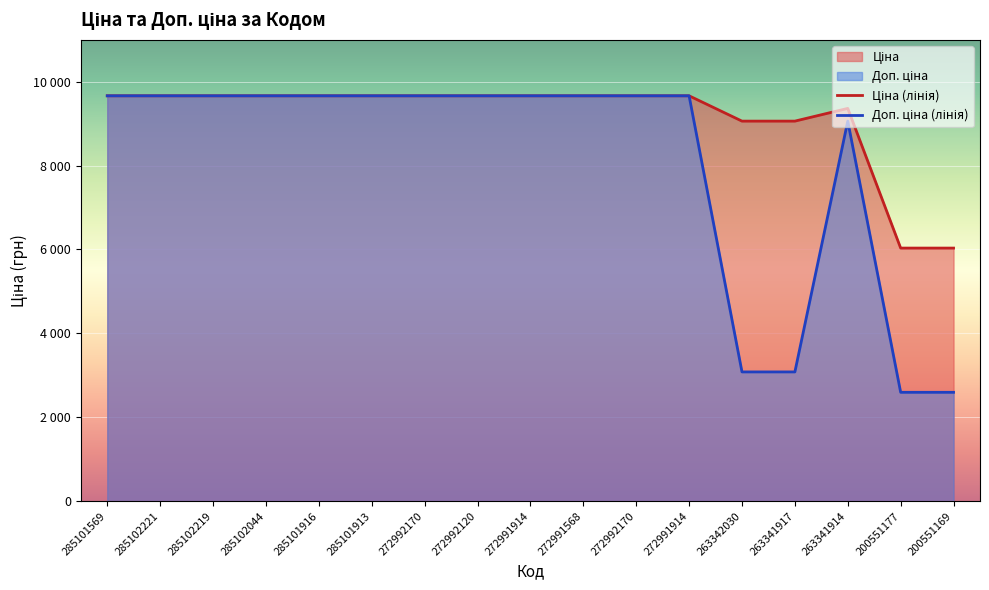

At which label does Ціна (лінія) first exceed 9664?

285101569